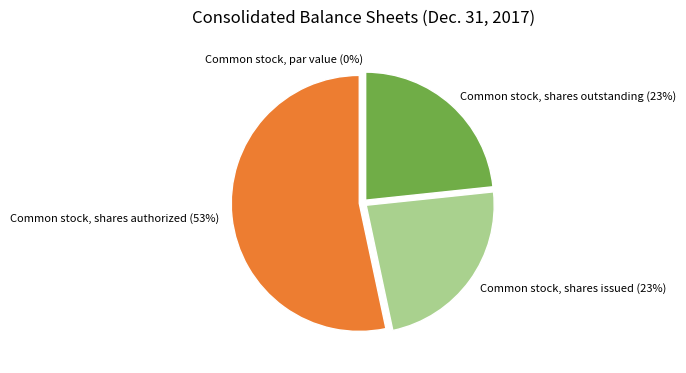

The Common stock, shares authorized slice represents 53% of the pie. True or false?

True